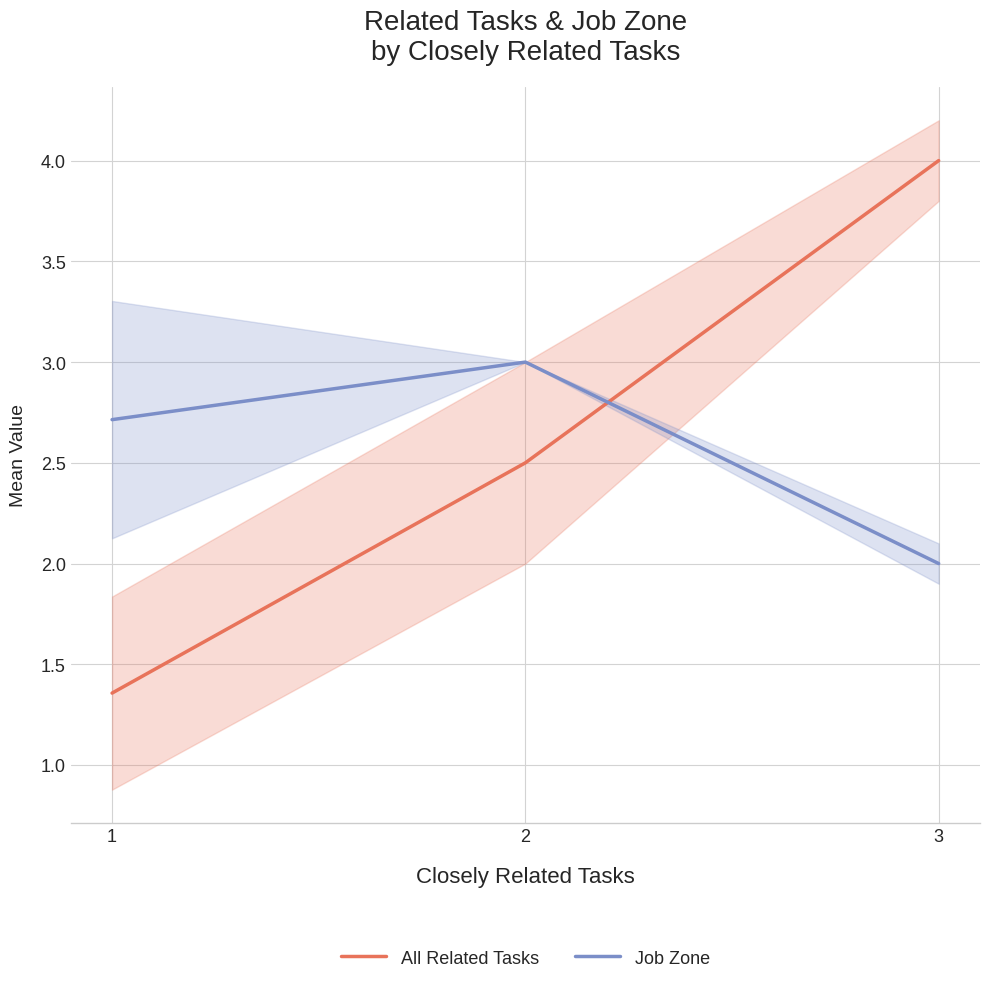

Read the All Related Tasks value at 3.

4.0